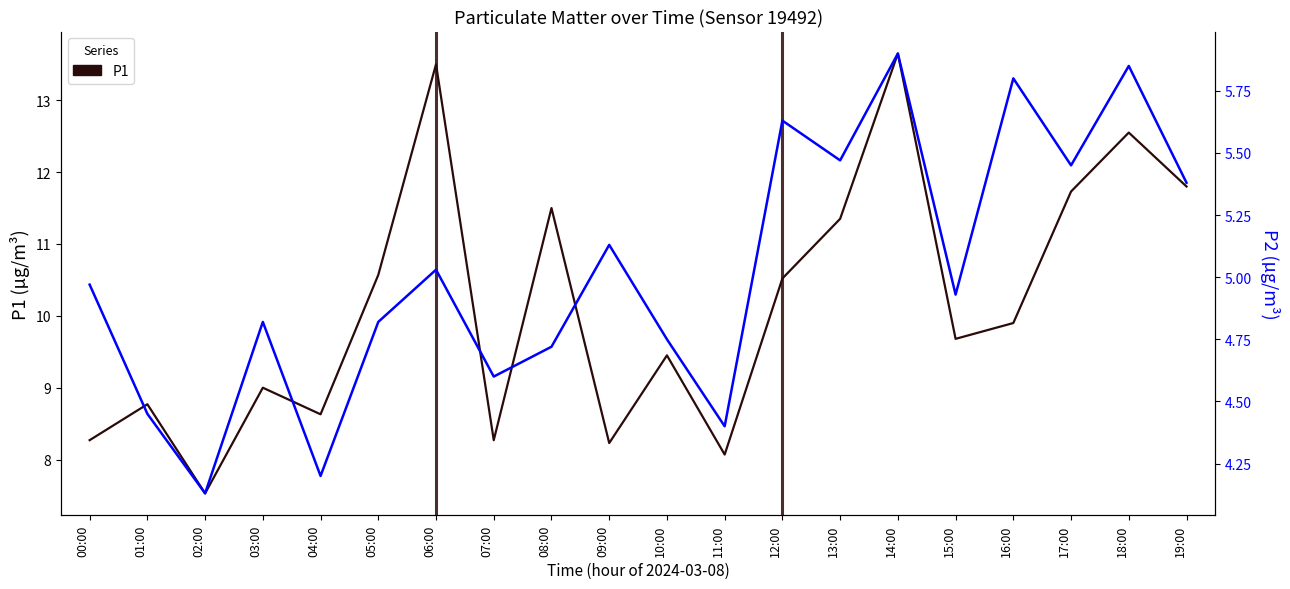

True or false: P1 has more than 2 interior local peaks.

True